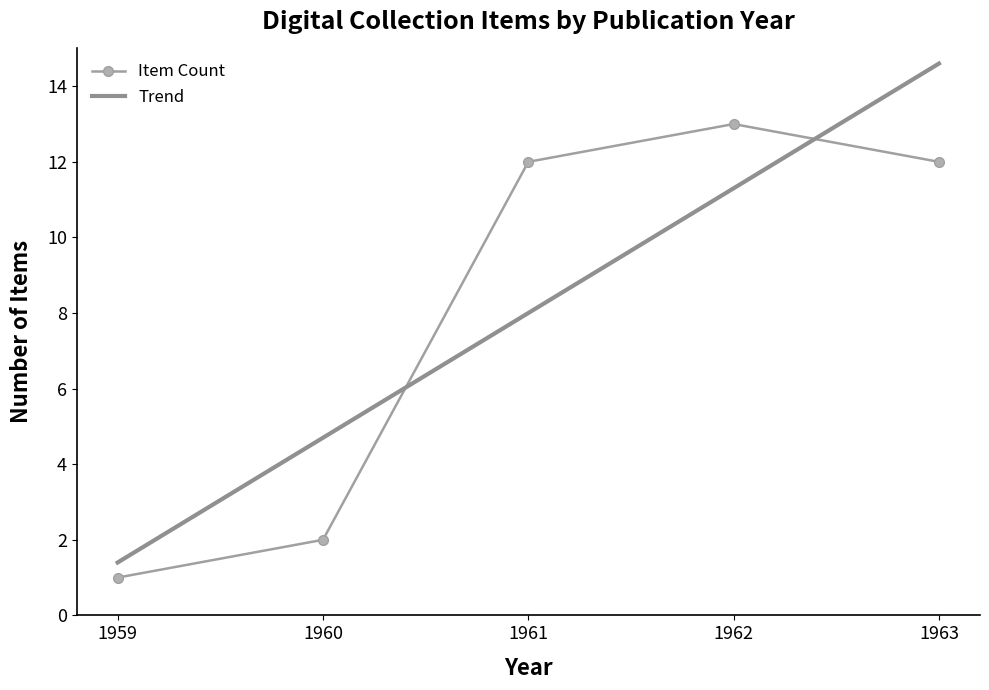

What is the difference between the maximum and second lowest values in the Trend series?

9.9